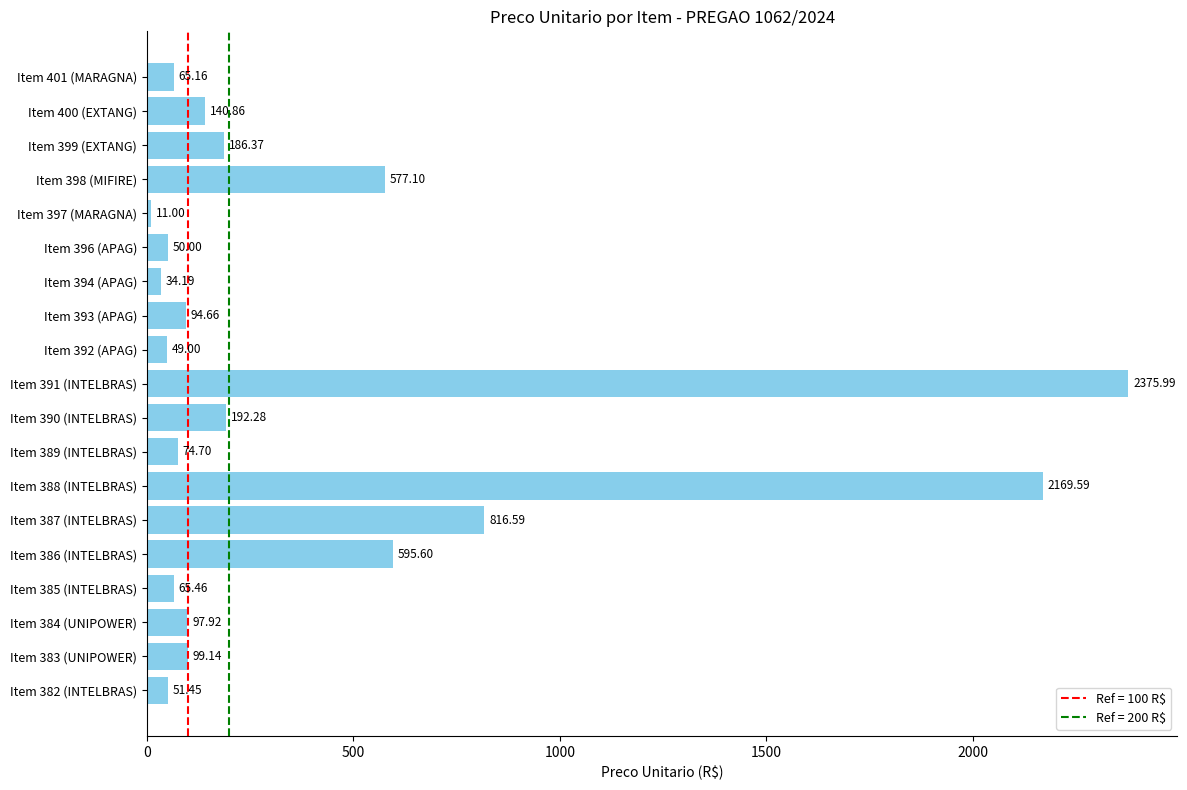

At which category does the chart reach its peak across all series?

Item 391 (INTELBRAS)